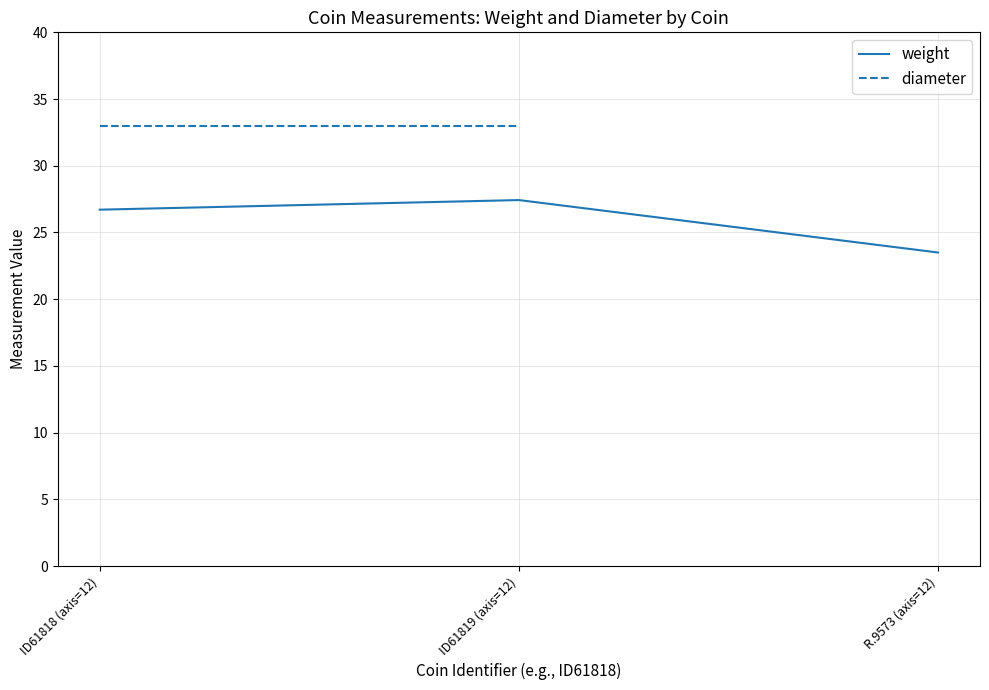

Rank the categories by weight value from highest to lowest.

ID61819 (axis=12), ID61818 (axis=12), R.9573 (axis=12)